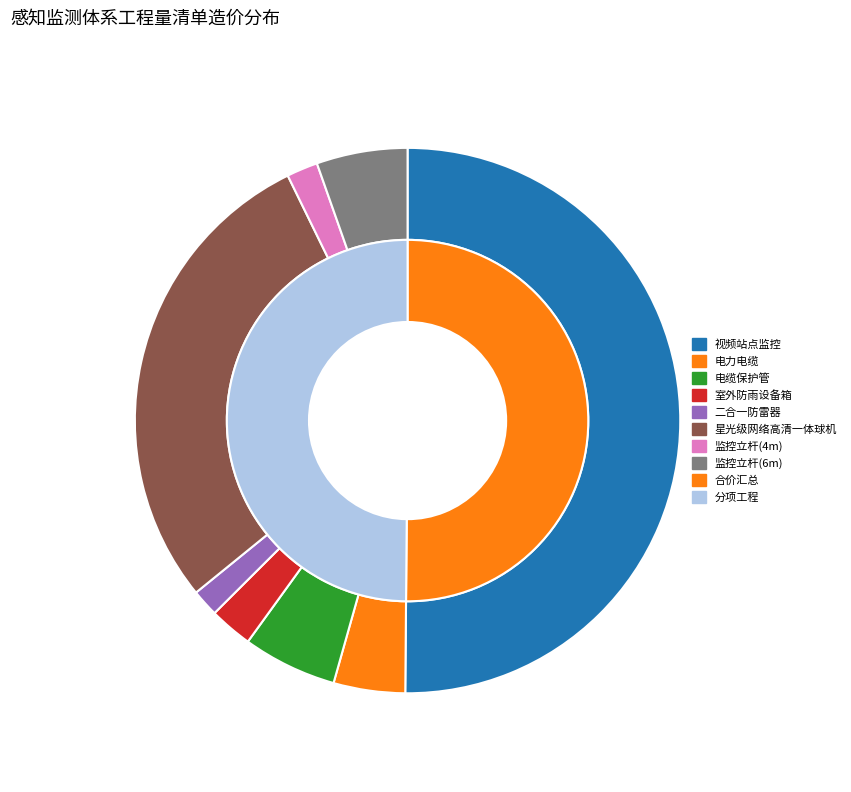

Count the number of slices in the pie.

8